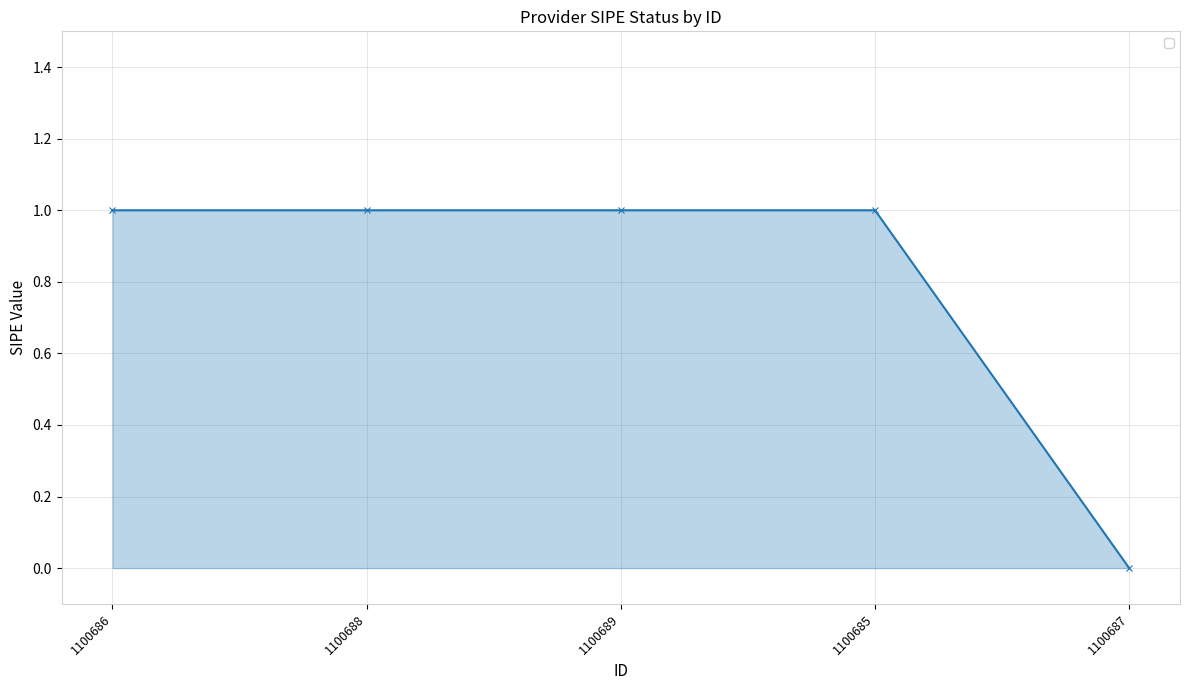

Count the values in the range 1 to 2.

4